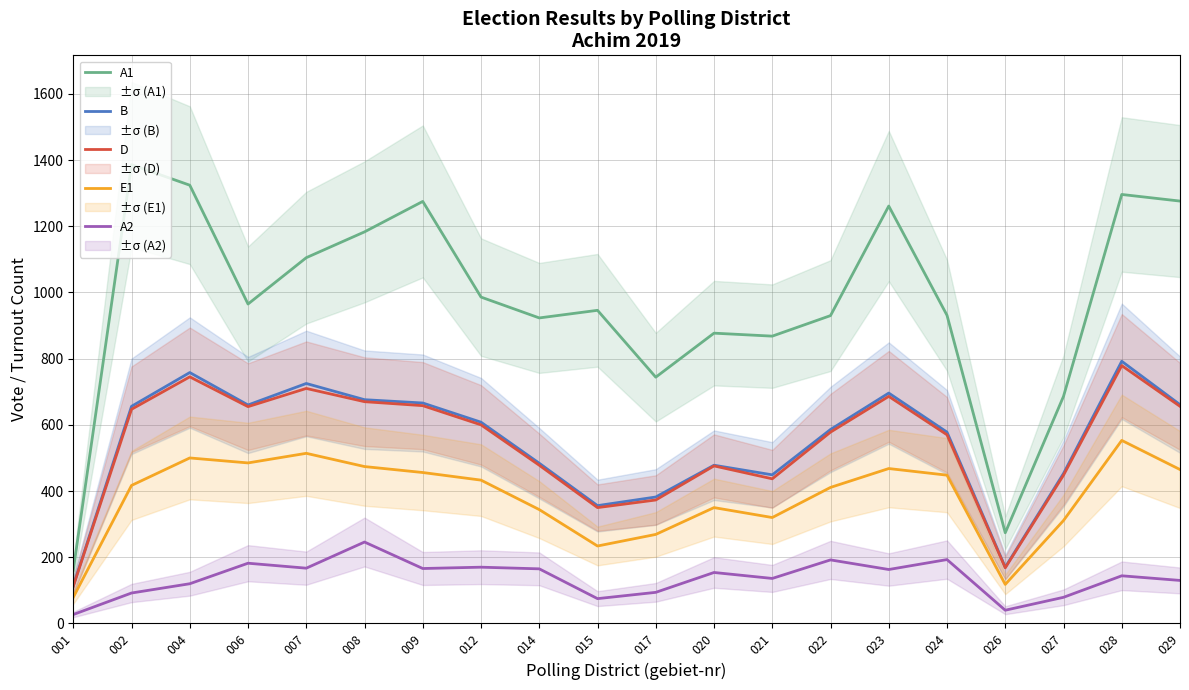

At which label does E1 reach its peak?

028